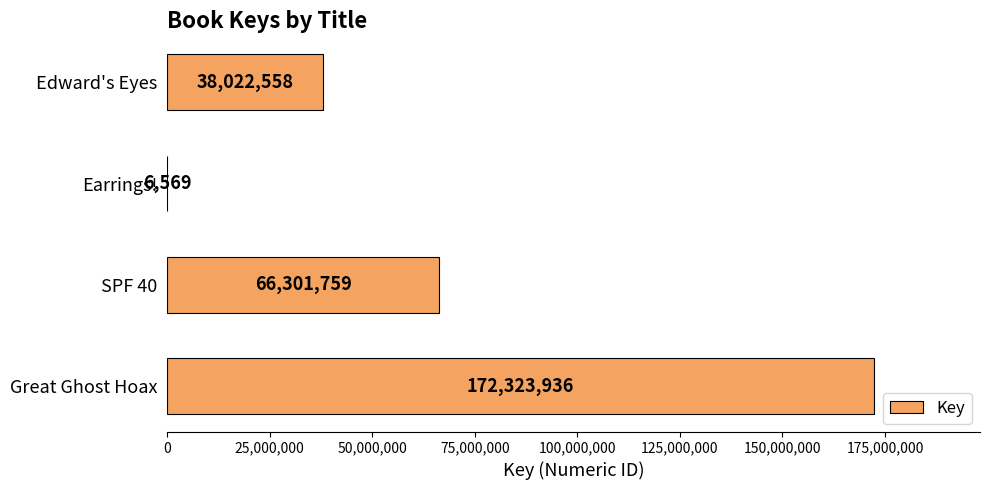

The value at Great Ghost Hoax is 56234297. True or false?

False